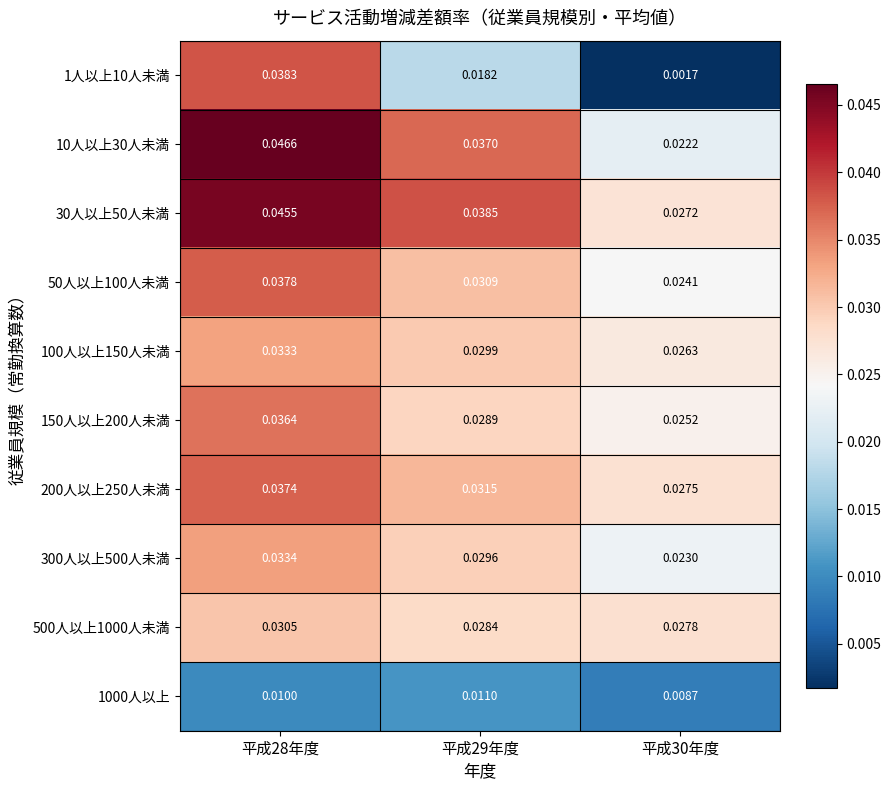

Is the value of 1人以上10人未満 at 平成28年度 greater than the value of 200人以上250人未満 at 平成28年度?

Yes